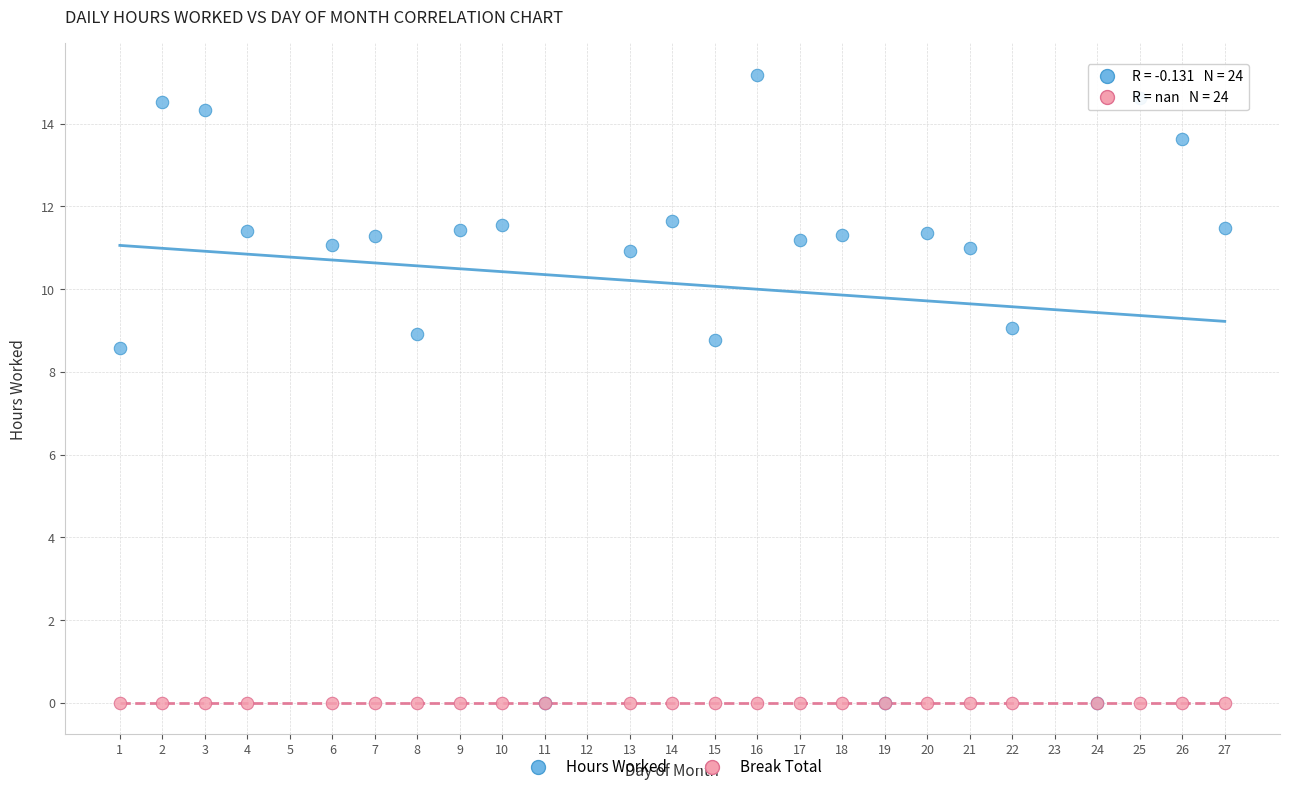

Which series contains the highest Y value?

Hours Worked